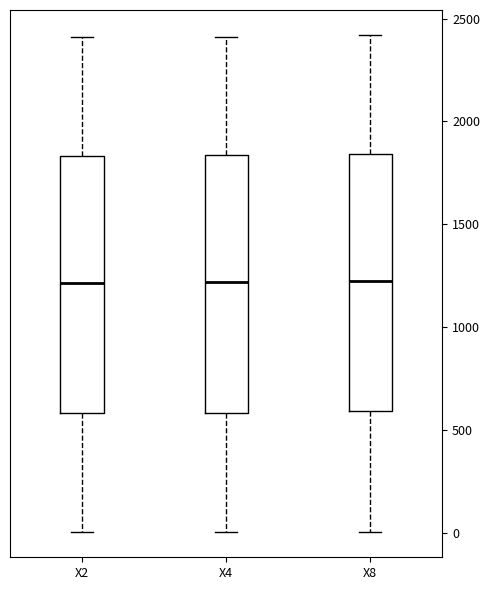

Where is the lower edge of the box for X8 on the y-axis? The values are not printed on the chart, so give them approximately, as read against the axis.

600